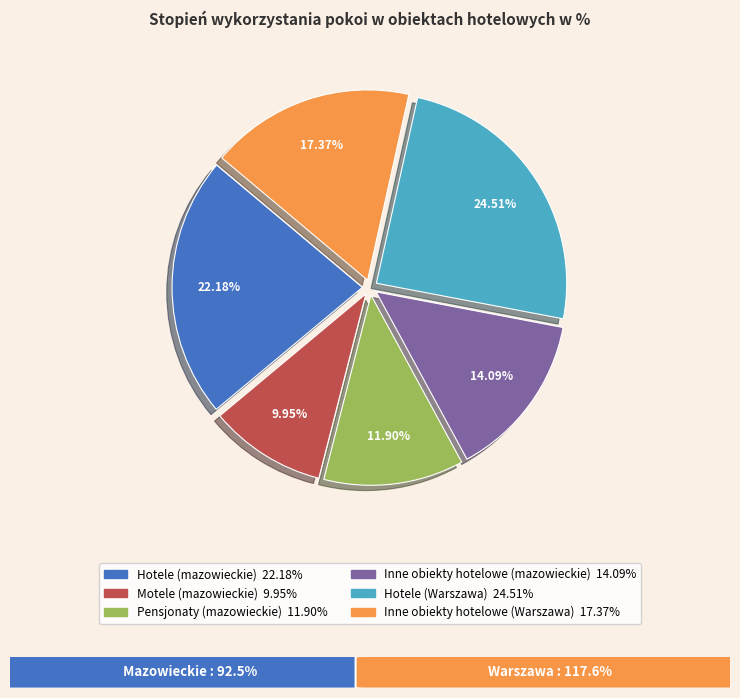

Which category has the smallest portion of the pie?

Motele (mazowieckie)